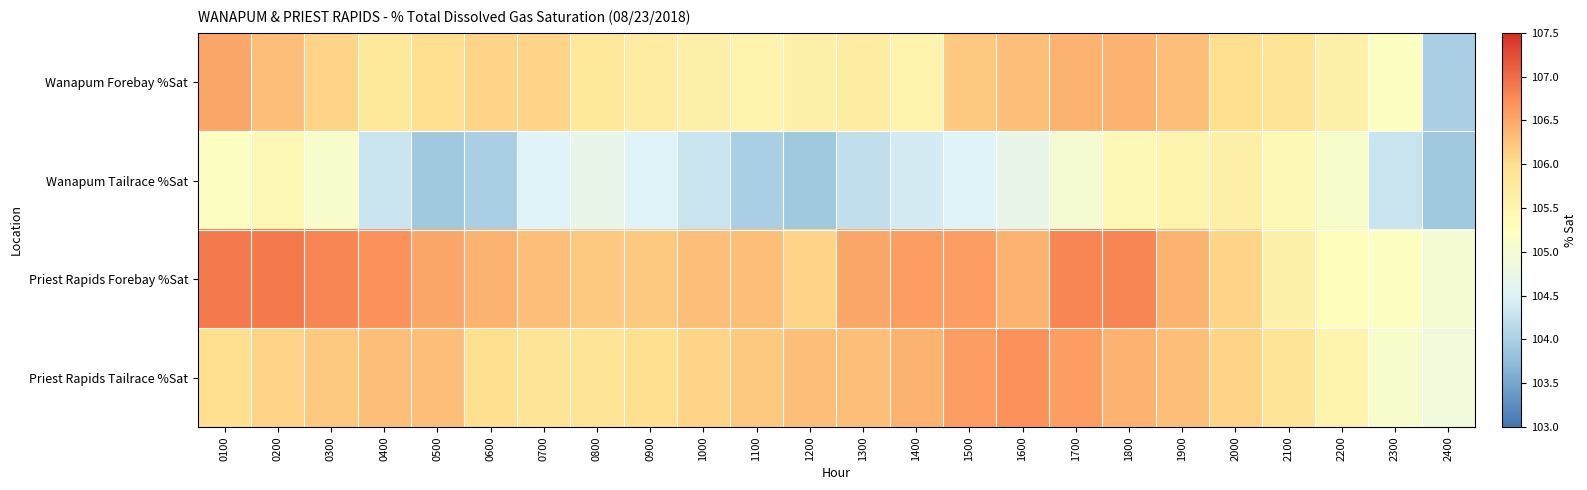

How many data points does each series have?

24